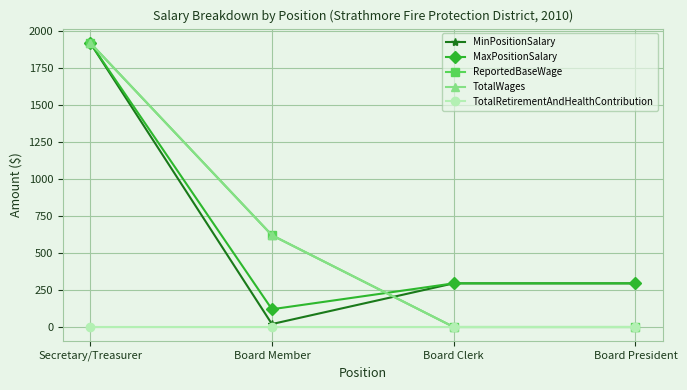

Reading left to right, list all the values displayed in this chart.

MinPositionSalary: 1920	20	295	295
MaxPositionSalary: 1920	120	295	295
ReportedBaseWage: 1920	620	0	0
TotalWages: 1920	620	0	0
TotalRetirementAndHealthContribution: 0	0	0	0